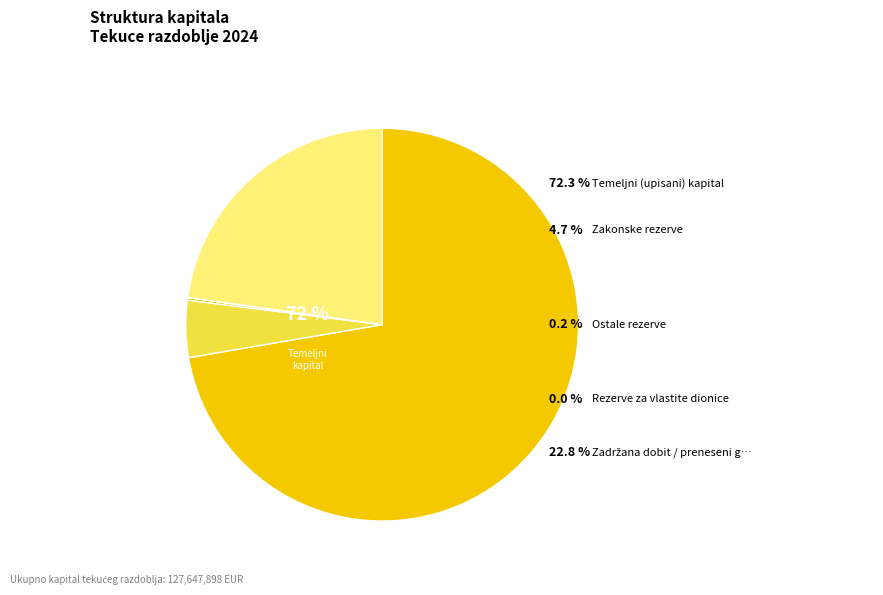

Is it true that Ostale rezerve is 1% of the pie?

False